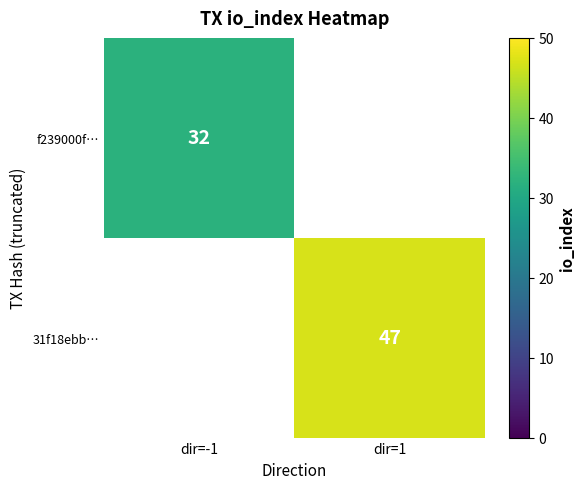

The value of 31f18ebb… at dir=1 is 47. True or false?

True